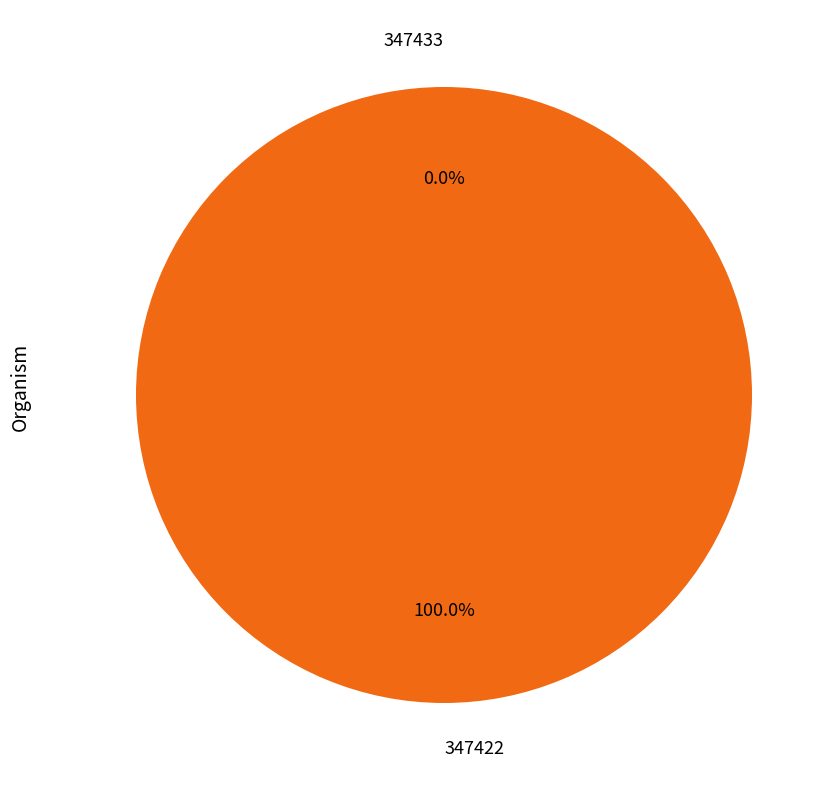

The 347433 slice represents 0% of the pie. True or false?

True